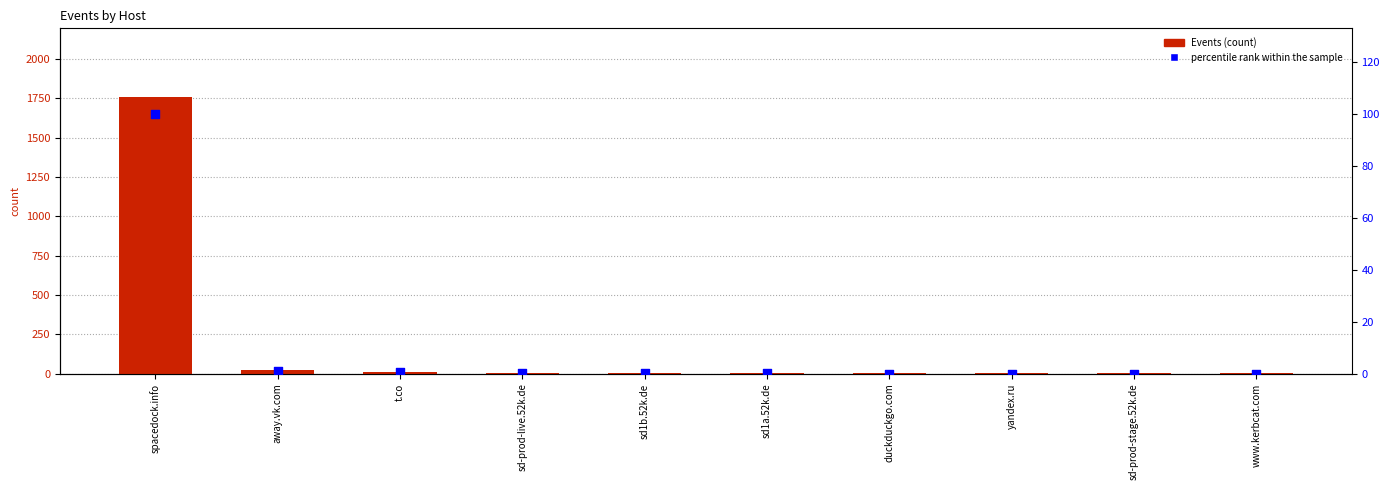

At how many categories does at least one series exceed 563?

1